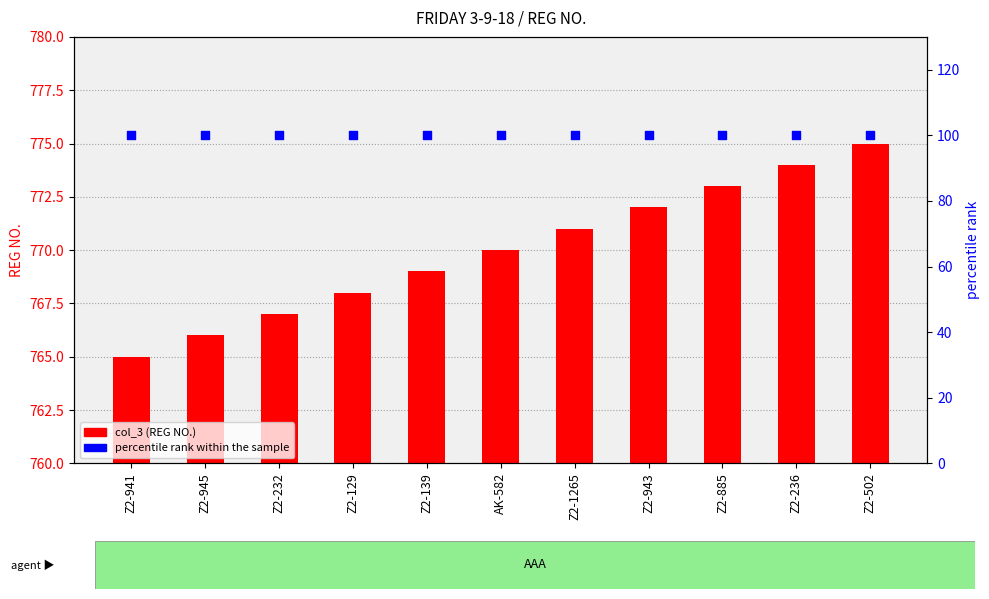

Which series has the largest Y range (max minus min)?

col_3